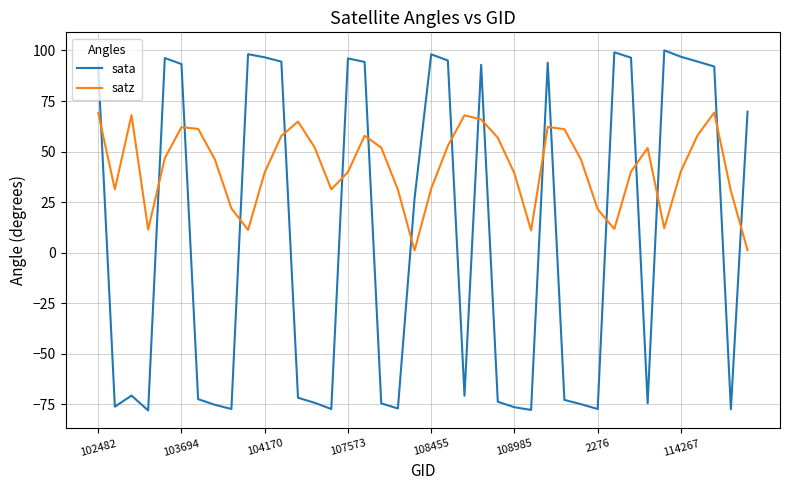

What is the sum of all sata values?

316.3